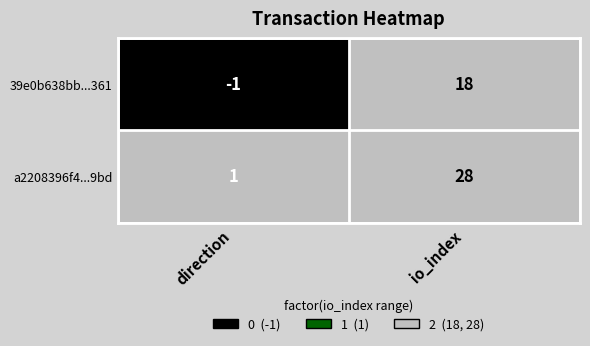

At which label is a2208396f4...9bd closest to 14?

direction